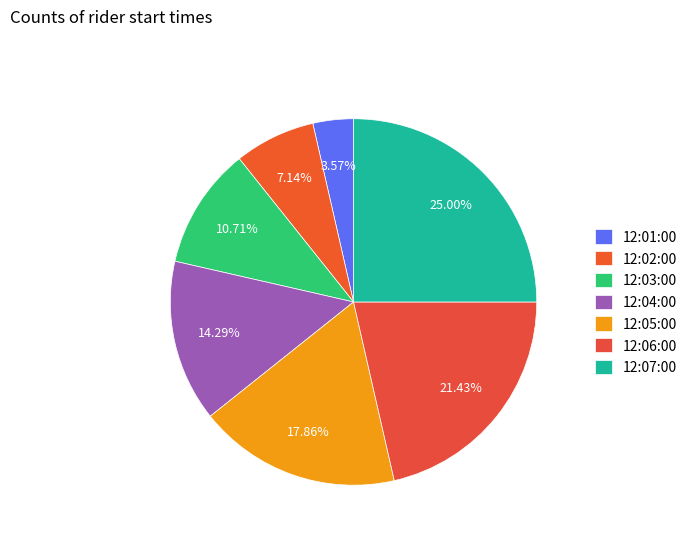

Rank the categories by value from lowest to highest.

12:01:00, 12:02:00, 12:03:00, 12:04:00, 12:05:00, 12:06:00, 12:07:00